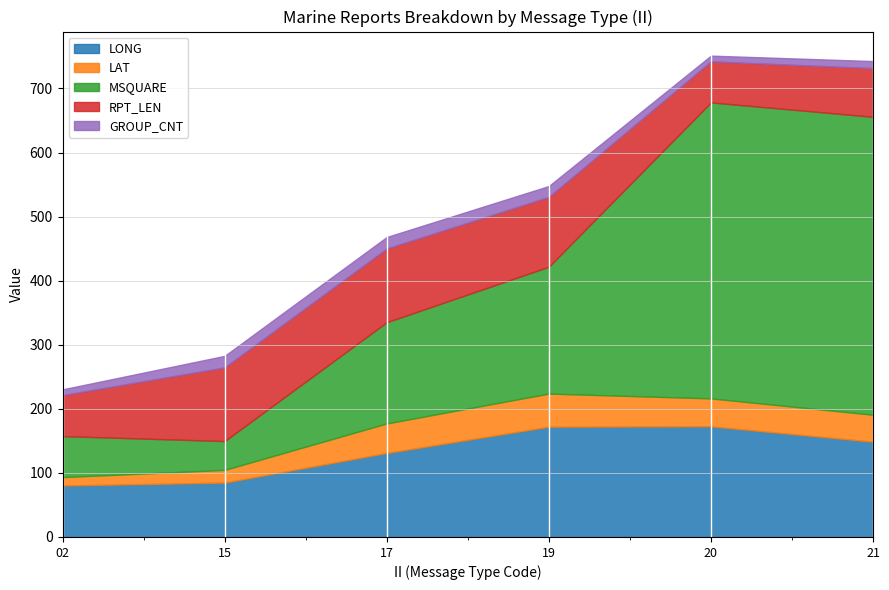

Is the value of LAT at 19 greater than the value of LONG at 20?

No